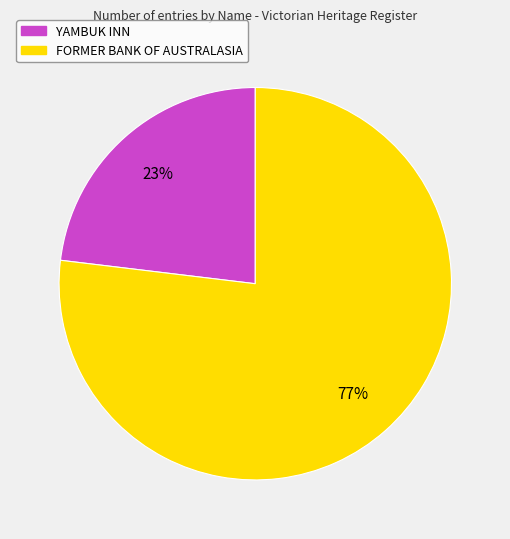

How many slices are in this pie chart?

2